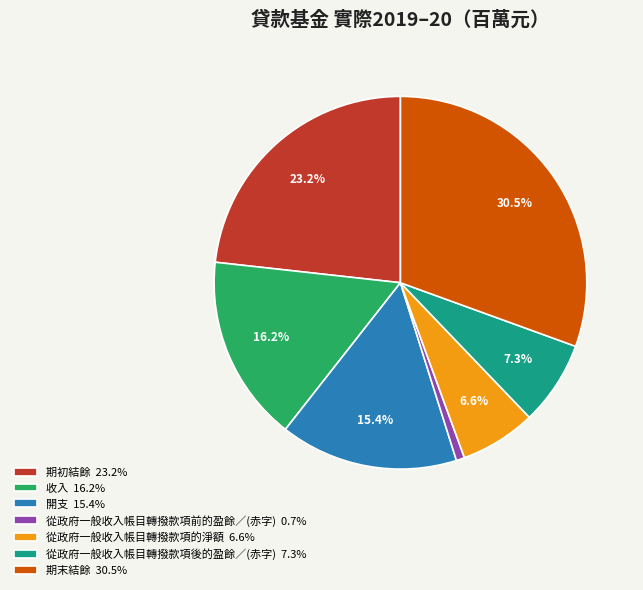

Is it true that 從政府一般收入帳目轉撥款項的淨額 is 7% of the pie?

True